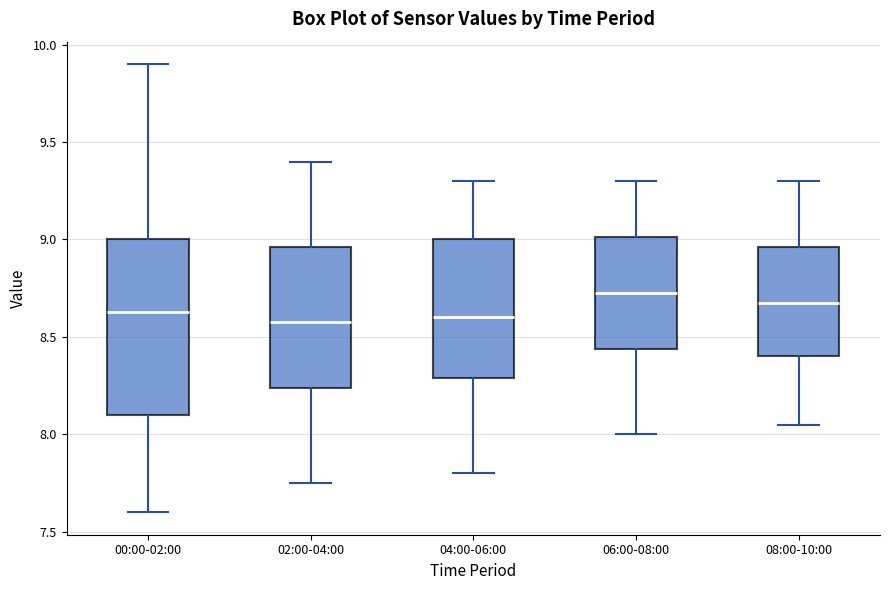

Where does the upper whisker of the box for 06:00-08:00 end on the y-axis? The values are not printed on the chart, so give them approximately, as read against the axis.

9.30